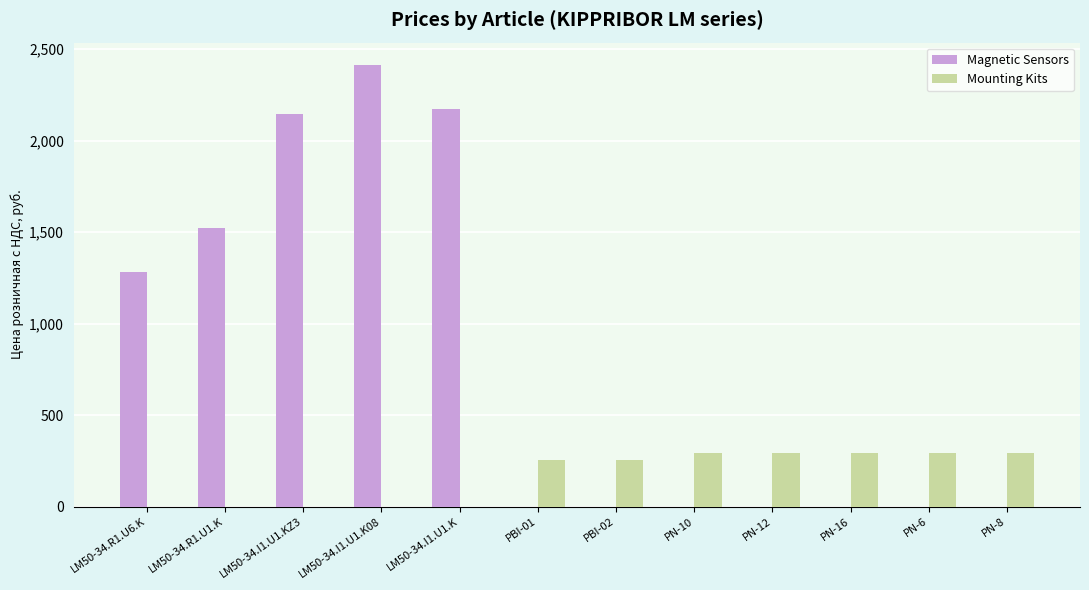

Reading left to right, what are all the values shown in this chart?

Magnetic Sensors: LM50-34.R1.U6.K=1280	LM50-34.R1.U1.K=1523	LM50-34.I1.U1.KZ3=2148	LM50-34.I1.U1.K08=2415	LM50-34.I1.U1.K=2172	PBI-01=0	PBI-02=0	PN-10=0	PN-12=0	PN-16=0	PN-6=0	PN-8=0
Mounting Kits: LM50-34.R1.U6.K=0	LM50-34.R1.U1.K=0	LM50-34.I1.U1.KZ3=0	LM50-34.I1.U1.K08=0	LM50-34.I1.U1.K=0	PBI-01=257	PBI-02=257	PN-10=291	PN-12=291	PN-16=291	PN-6=291	PN-8=291